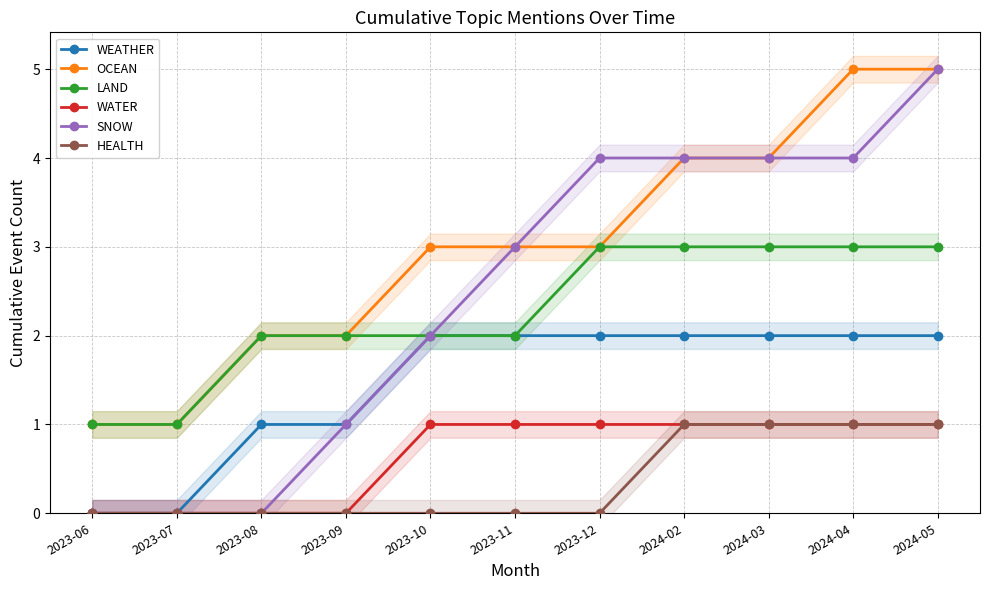

The value of WEATHER at 2024-05 is 2. True or false?

True